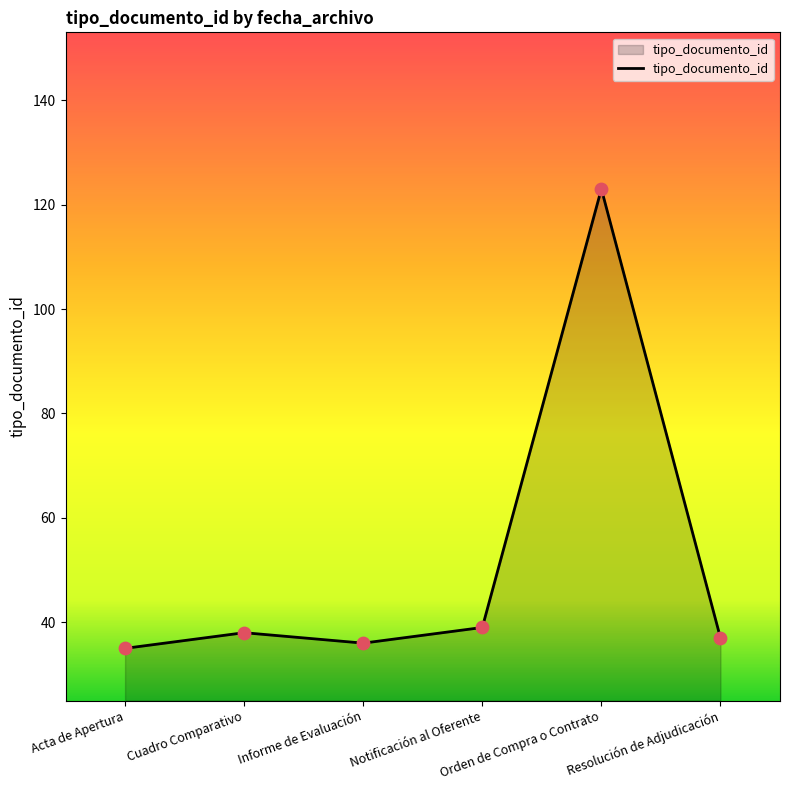

What is the sum of all values?

308